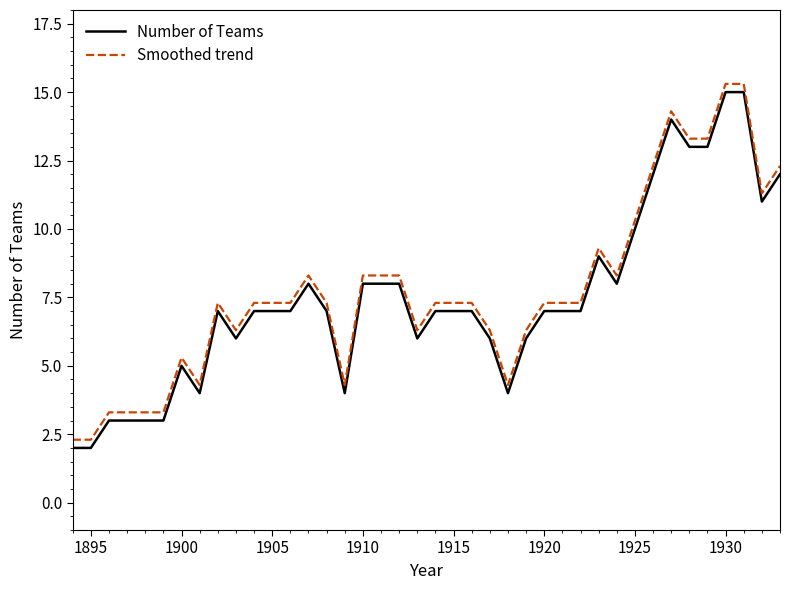

True or false: Smoothed trend and Number of Teams intersect in this chart.

False